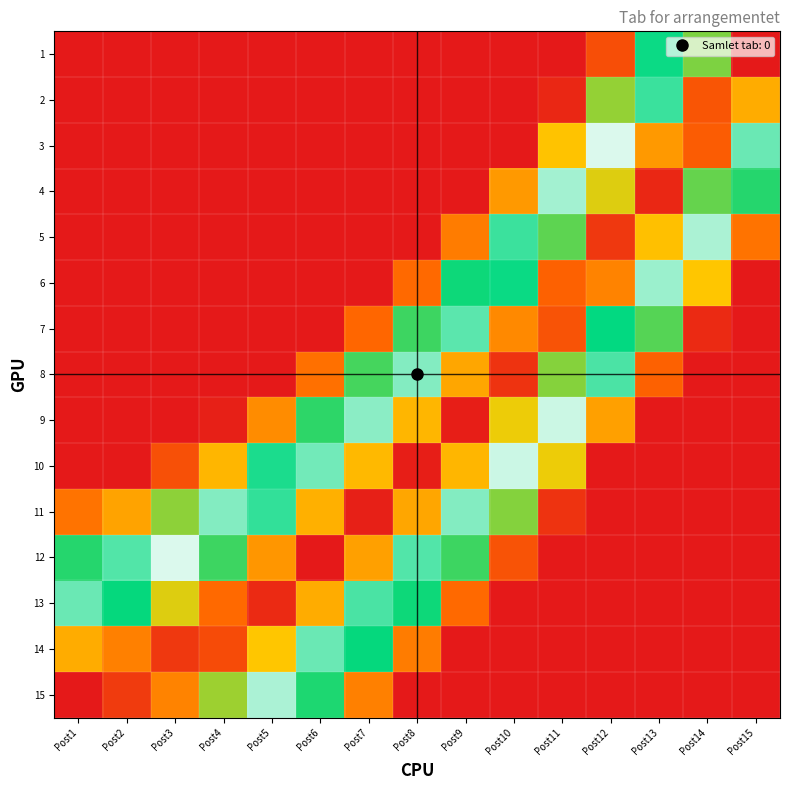

At which category is the sum across all series the highest?

Post9